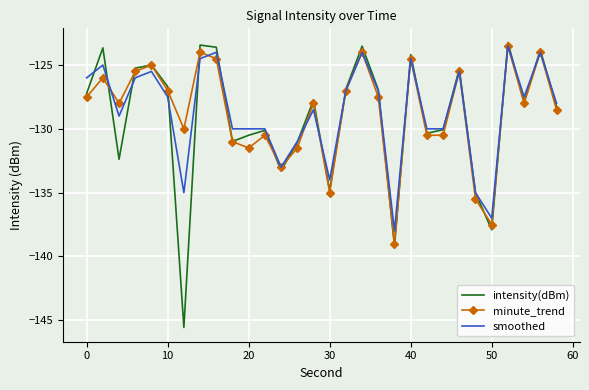

True or false: intensity(dBm) has more than 1 interior local peaks.

True